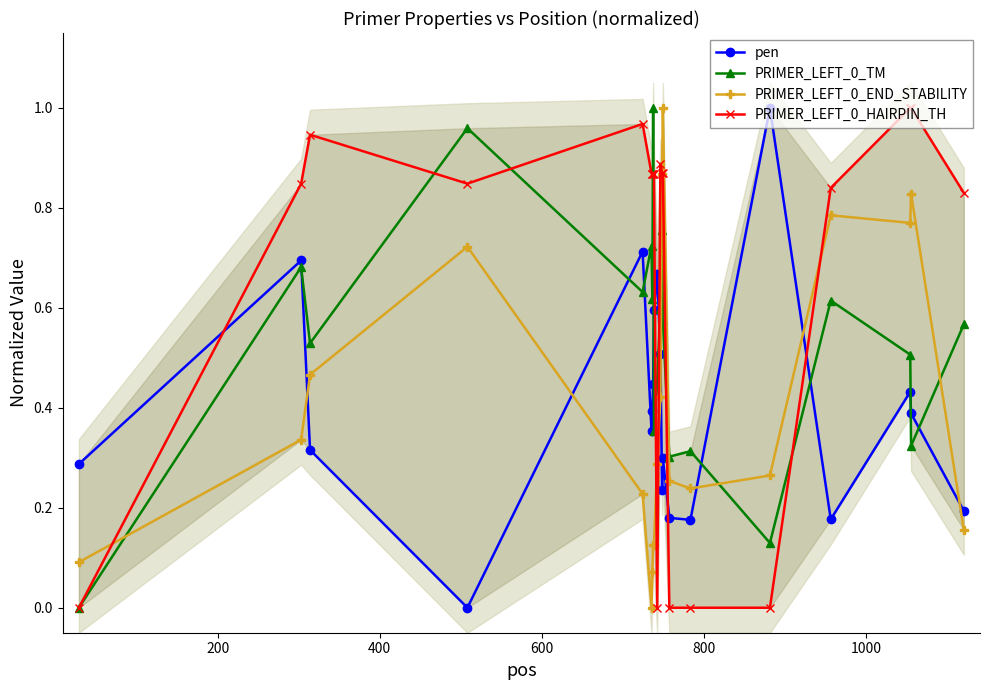

What is the average value of the PRIMER_LEFT_0_HAIRPIN_TH series?

0.7